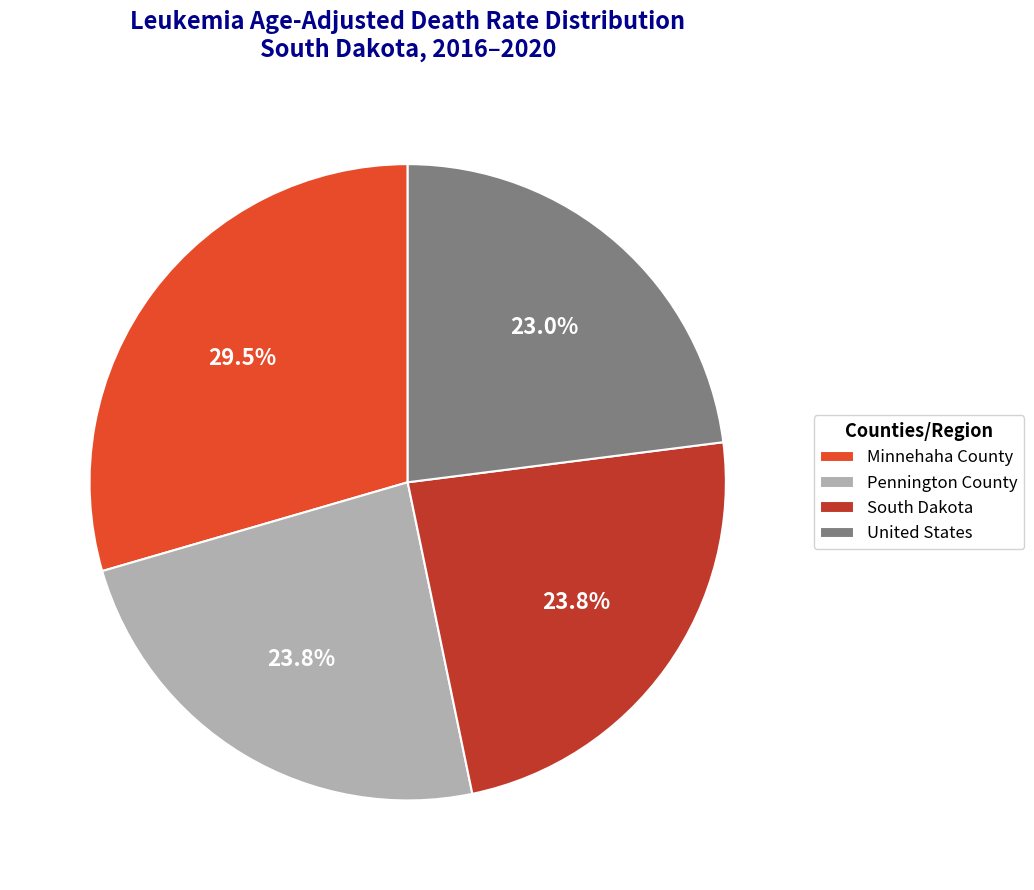

Count the number of slices in the pie.

4